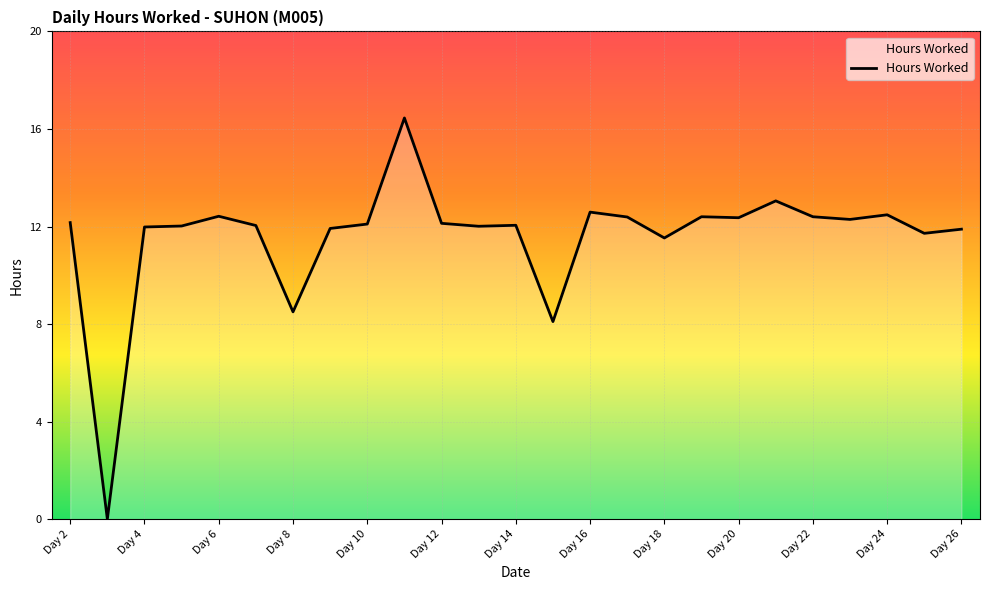

Does the chart display data point markers on the line(s)?

No